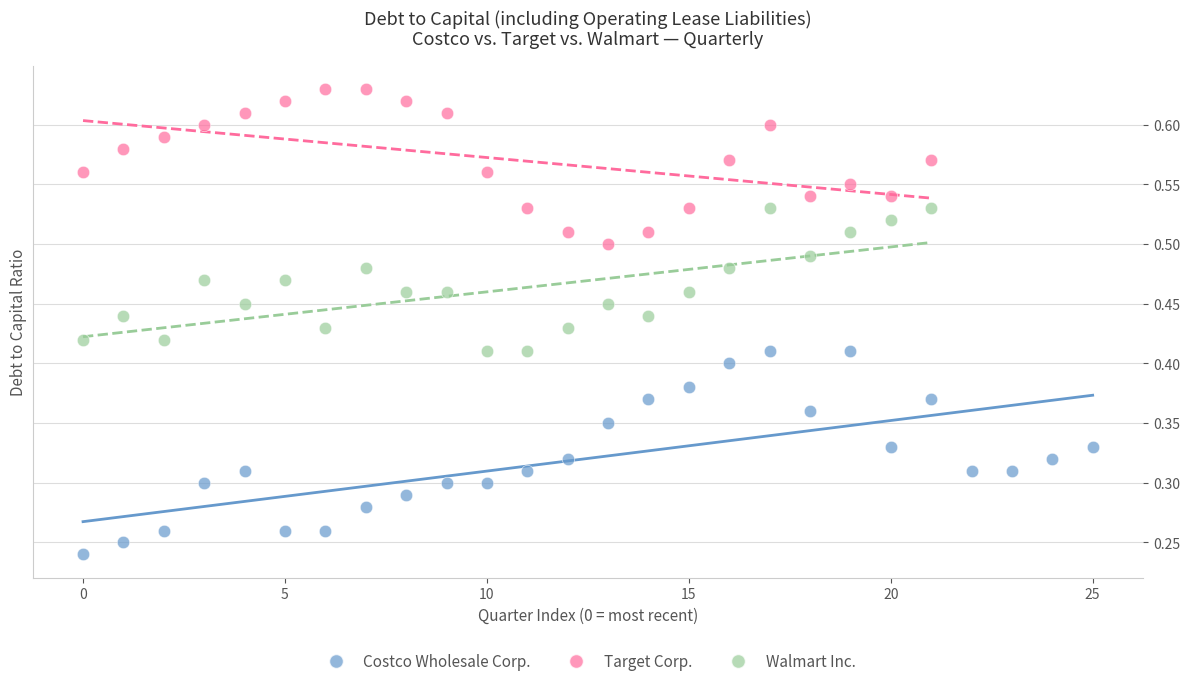

Which series has the widest spread of Y values?

Costco Wholesale Corp.